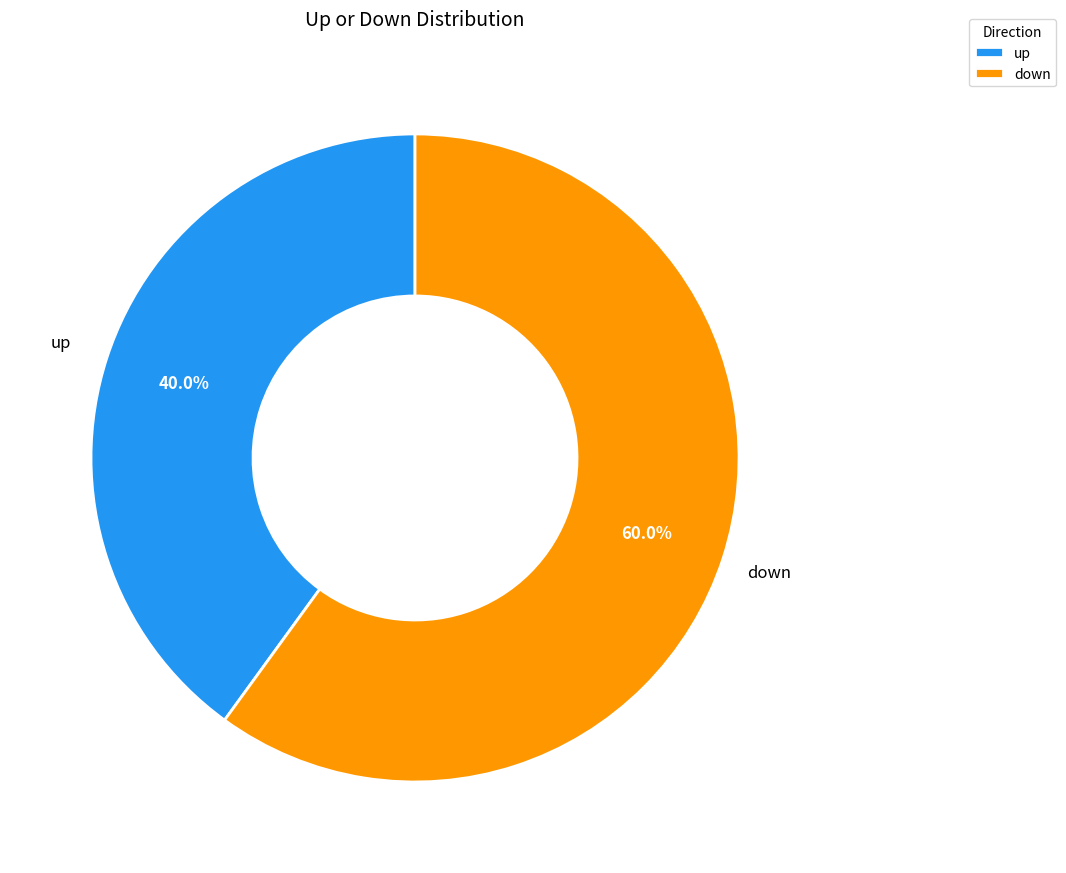

What percentage is the up slice, to the nearest percent?

40%